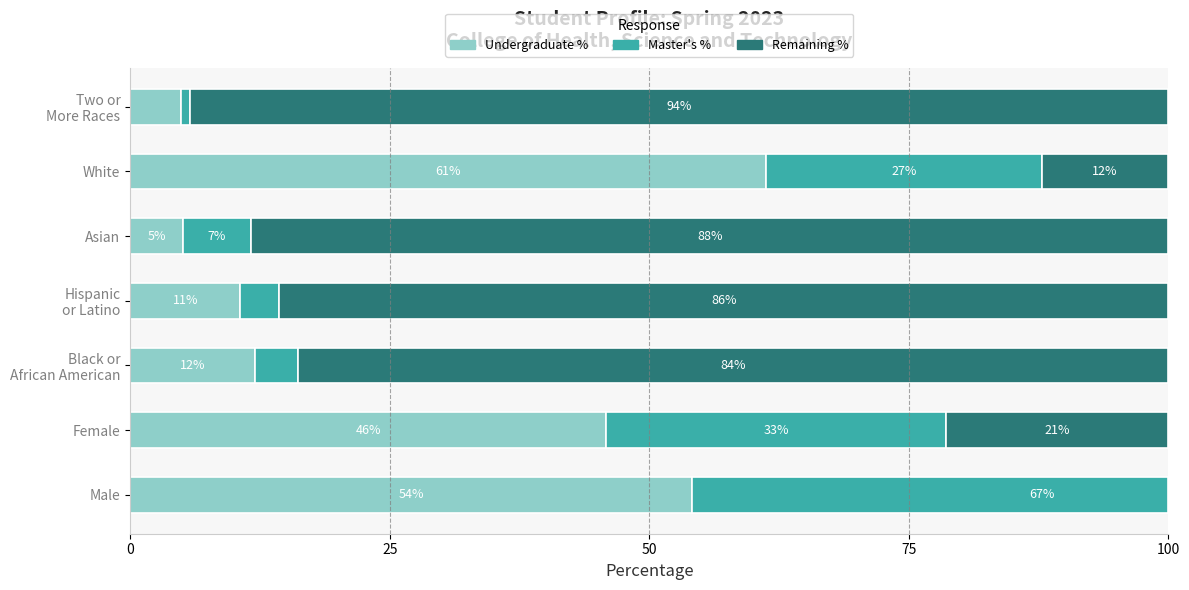

What is the spread (max minus min) of values at Black or African American?

79.8